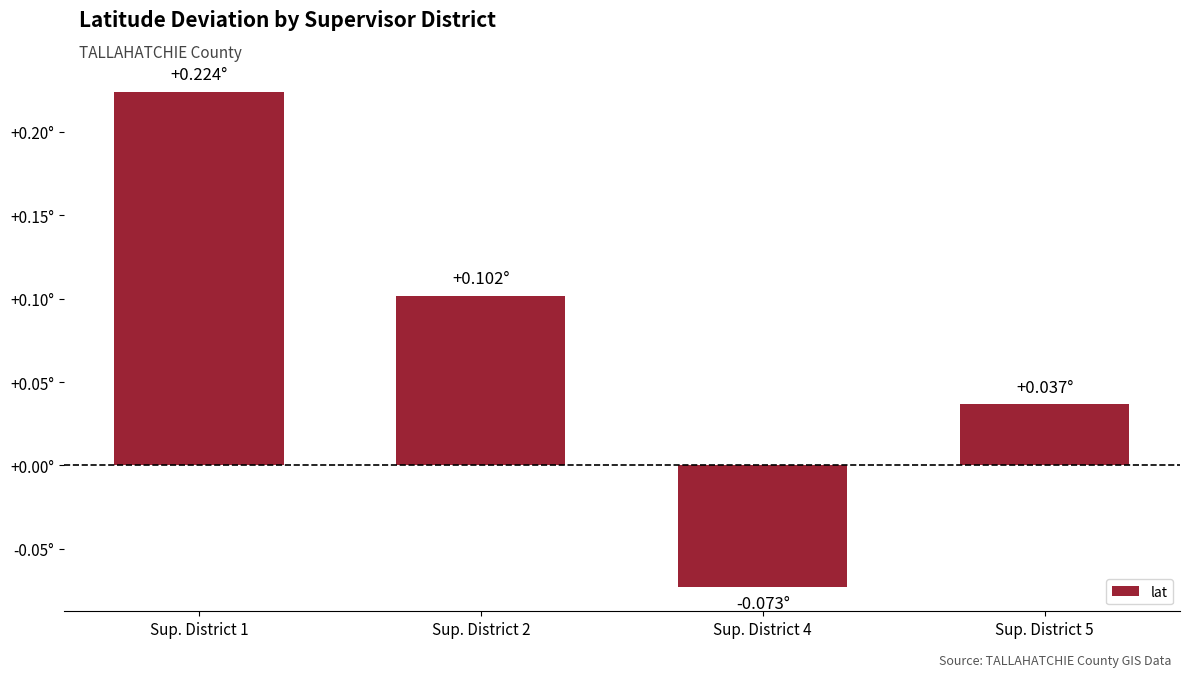

Does the chart contain any negative values?

Yes